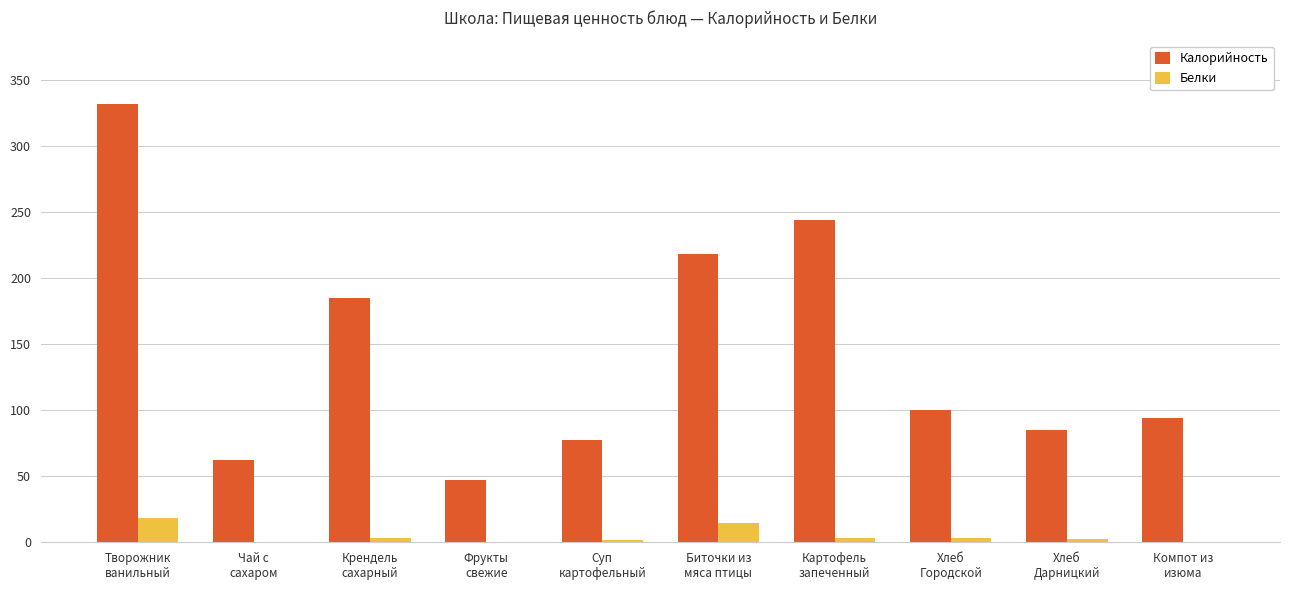

Is the value of Белки at Компот из
изюма greater than the value of Калорийность at Крендель
сахарный?

No